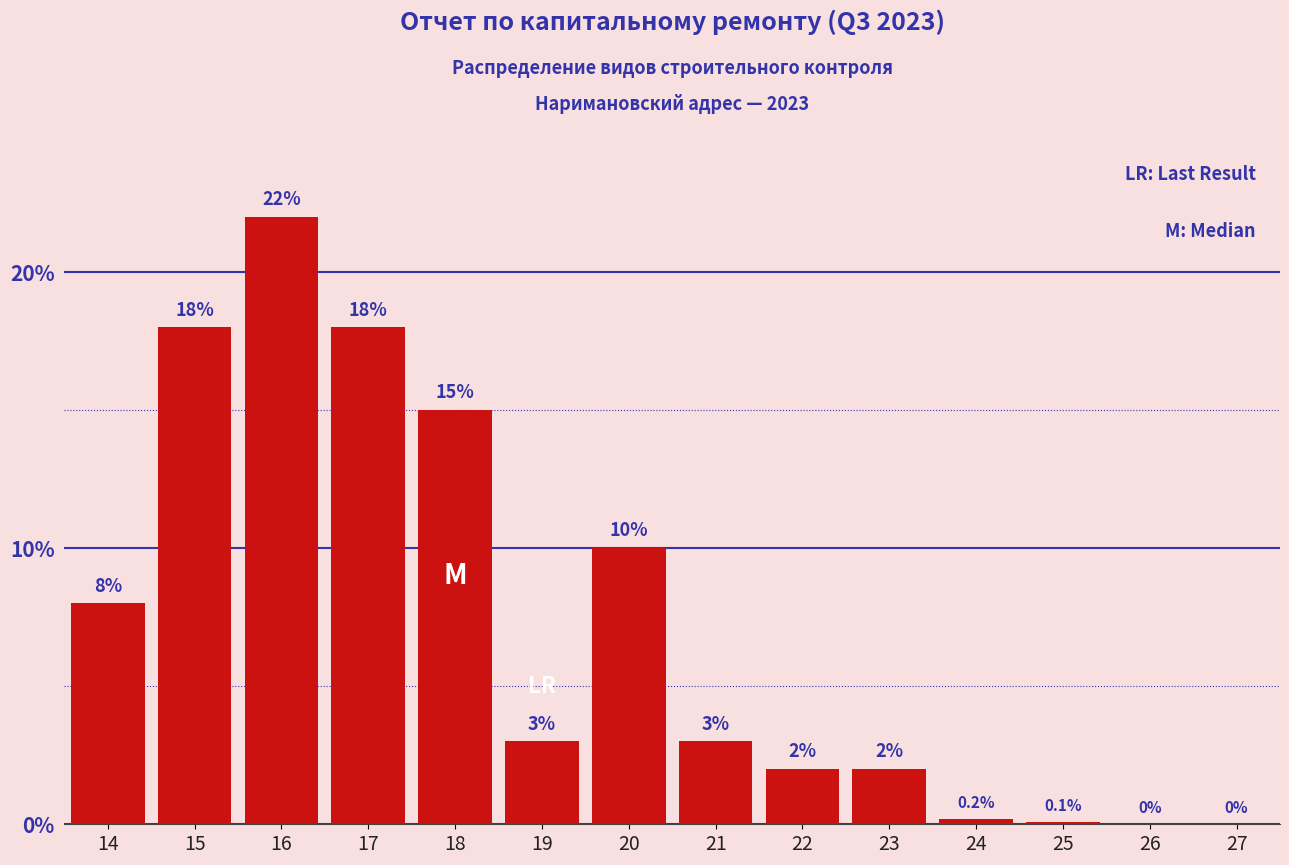

Reading right to left, transcribe all the data shown in this chart.

27=0.0	26=0.0	25=0.1	24=0.2	23=2.0	22=2.0	21=3.0	20=10.0	19=3.0	18=15.0	17=18.0	16=22.0	15=18.0	14=8.0